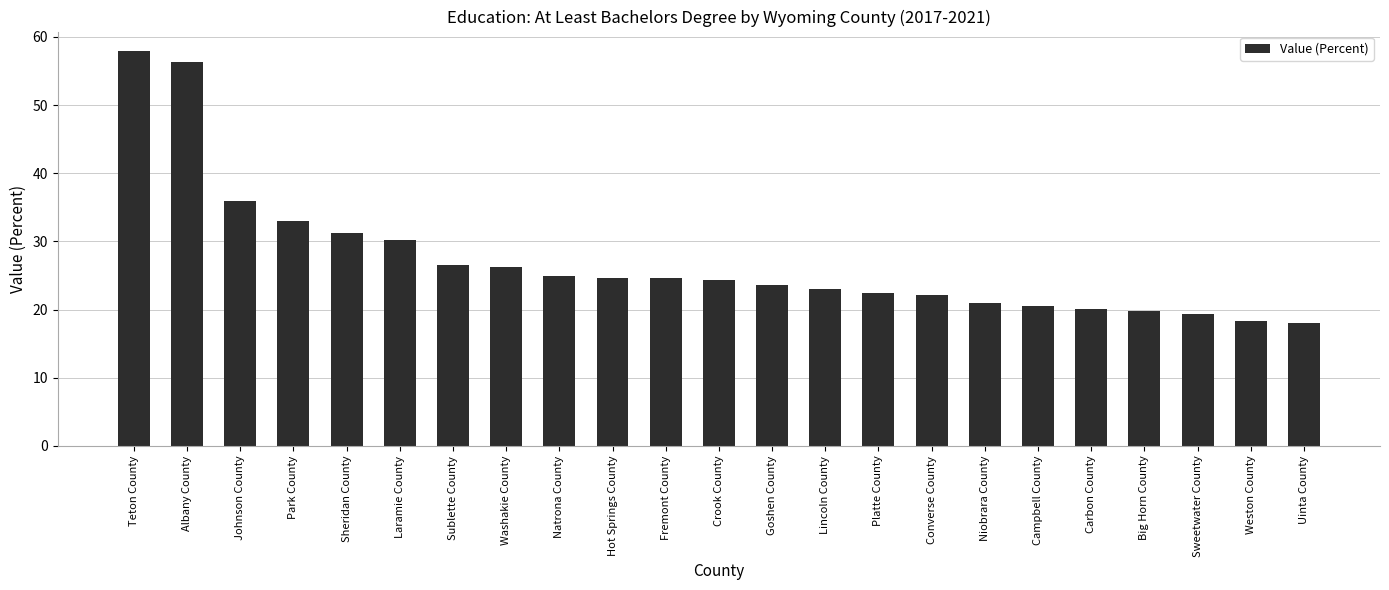

What is the value of the 3rd bar from the left?

36.0